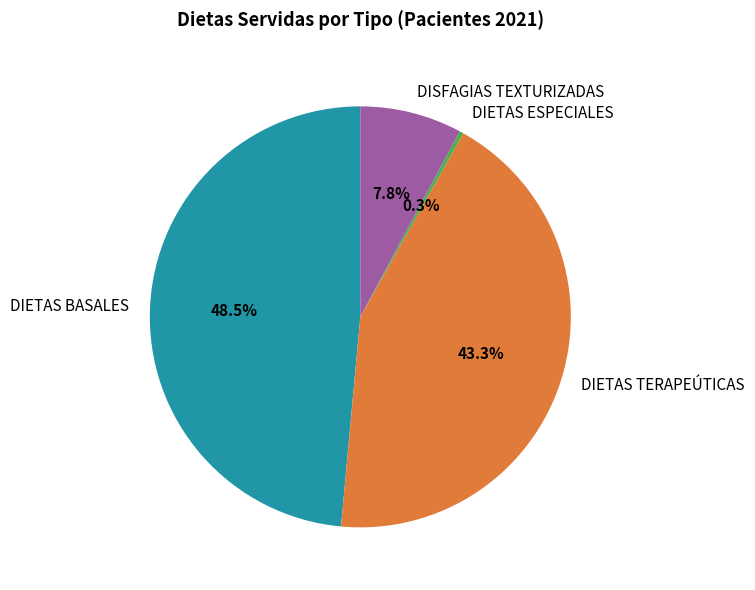

The DIETAS ESPECIALES slice represents 0% of the pie. True or false?

True